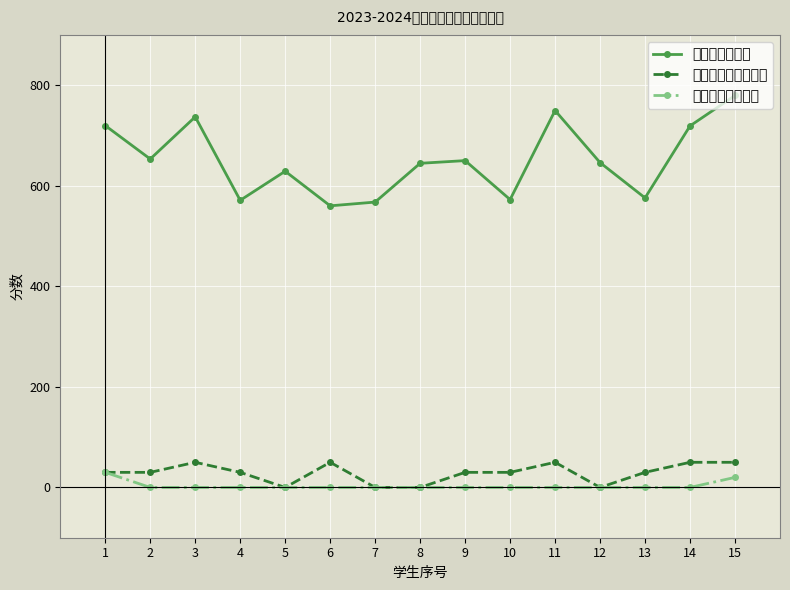

Which series has the widest spread of values?

四课堂测评总分